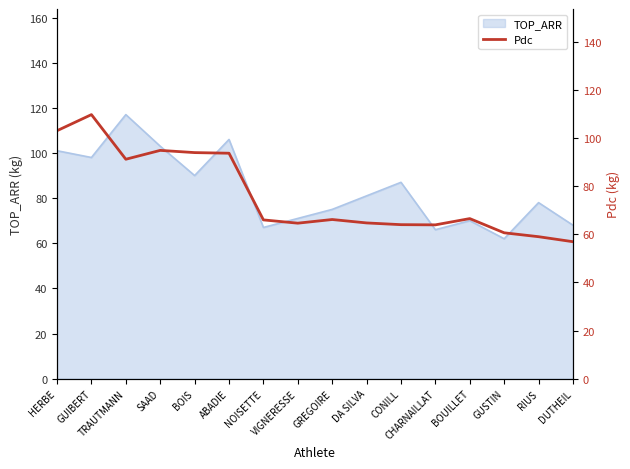

Which has a higher value, DUTHEIL or SAAD?

SAAD